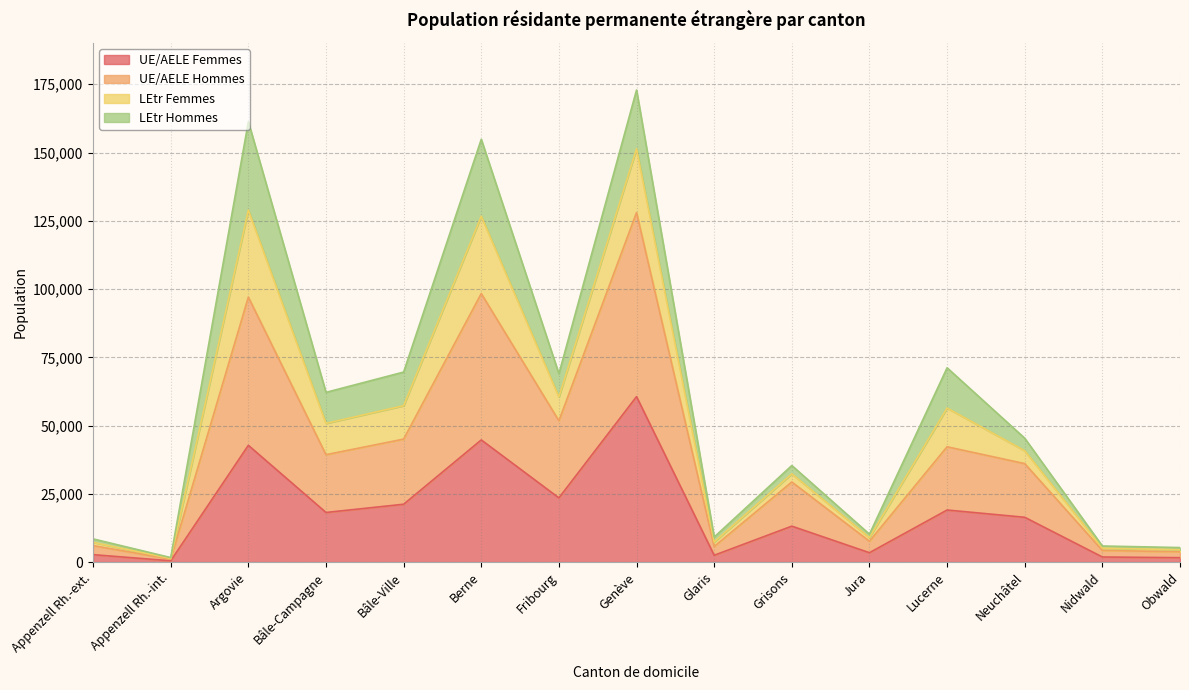

The value of UE/AELE Hommes at Glaris is 5703. True or false?

True